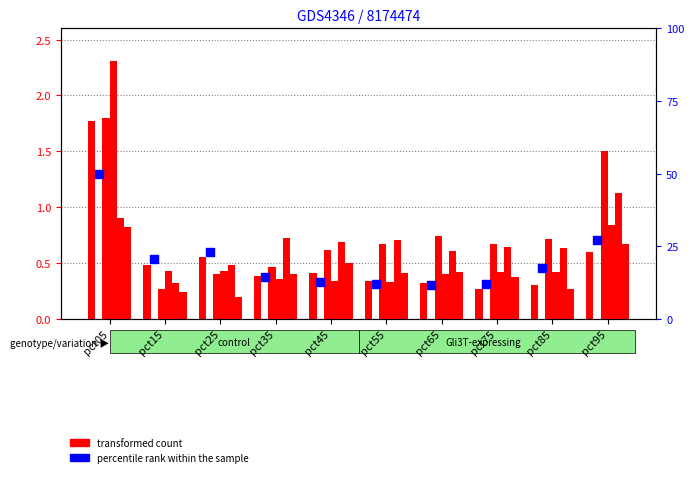

At which category is the sum across all series the highest?

pct05